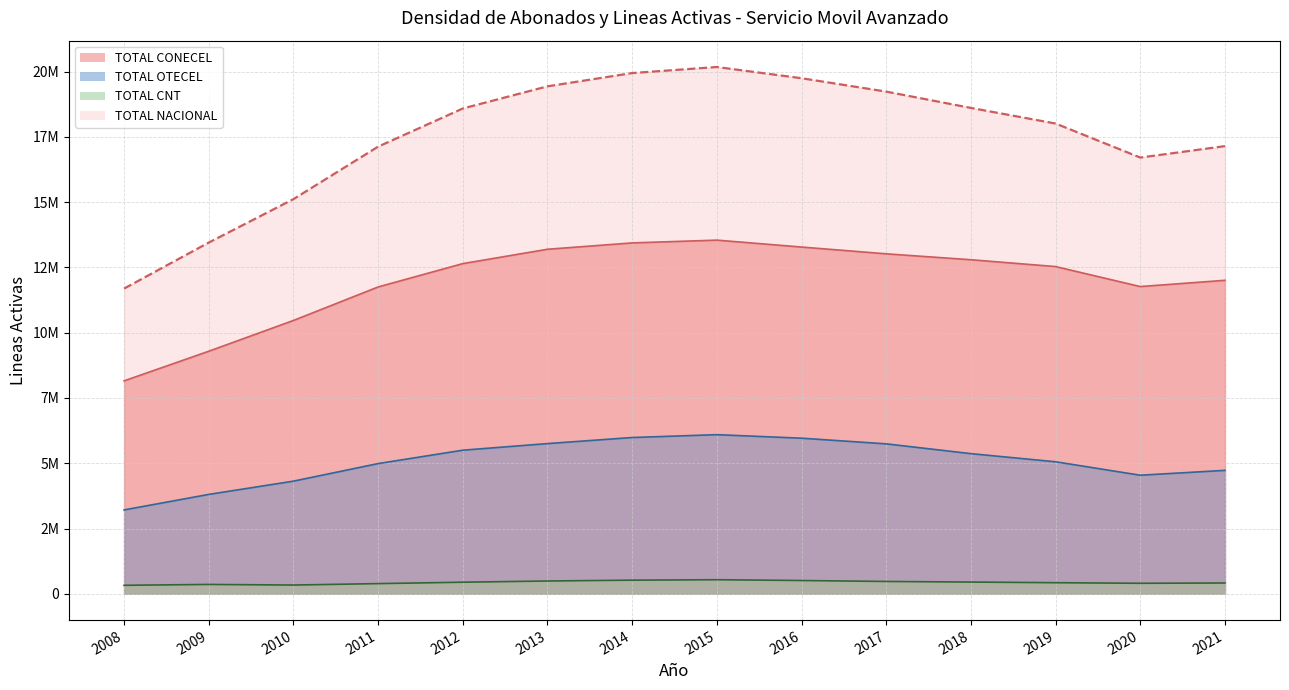

Between 2017 and 2009, which is larger?

2017